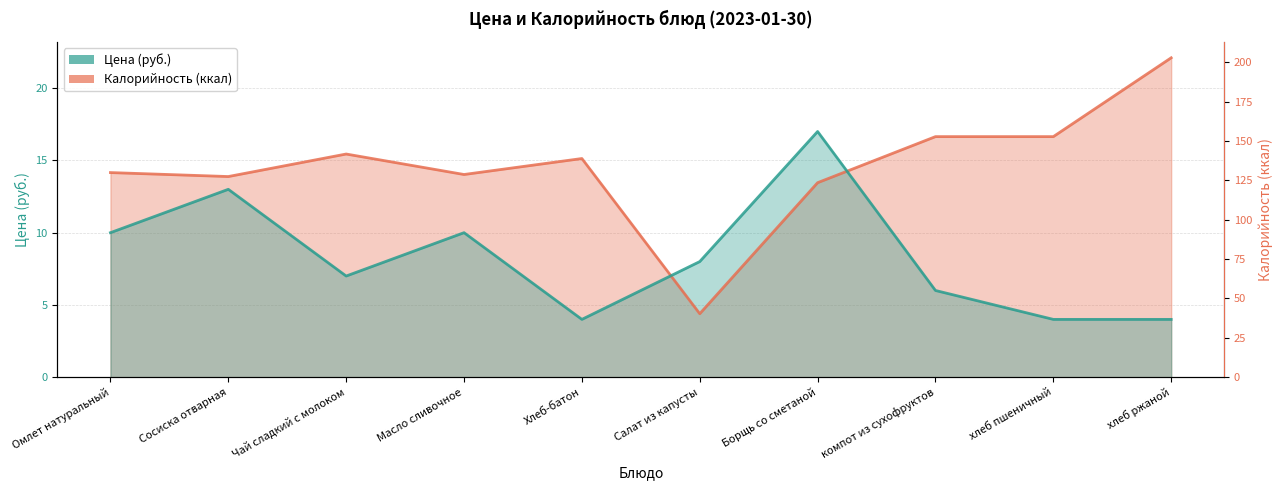

Where is the first local minimum for Калорийность?

Сосиска отварная